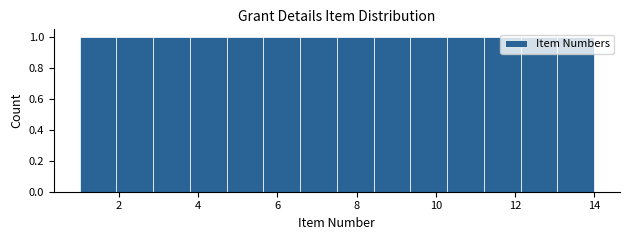

How tall is the bar that spans 12.2 to 13.0 on the x-axis? Neither the bar edges nor the heights are printed on the chart, so give them approximately, as read against the axes.

1